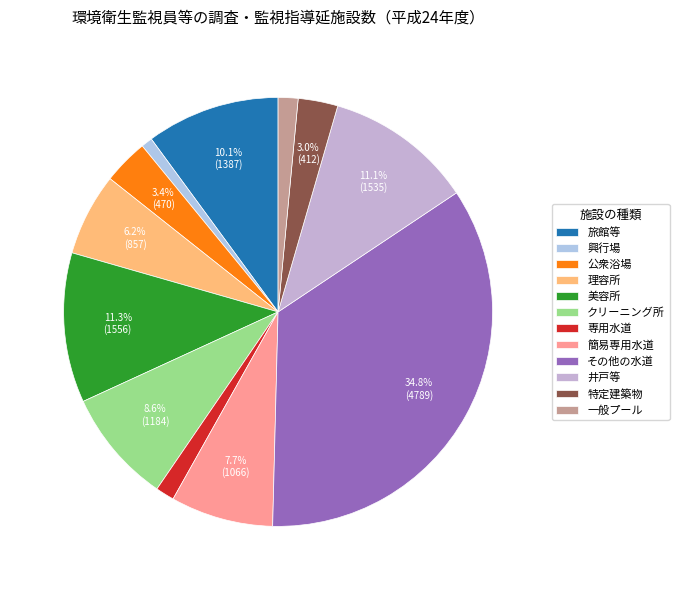

True or false: 旅館等 accounts for 24% of the total.

False